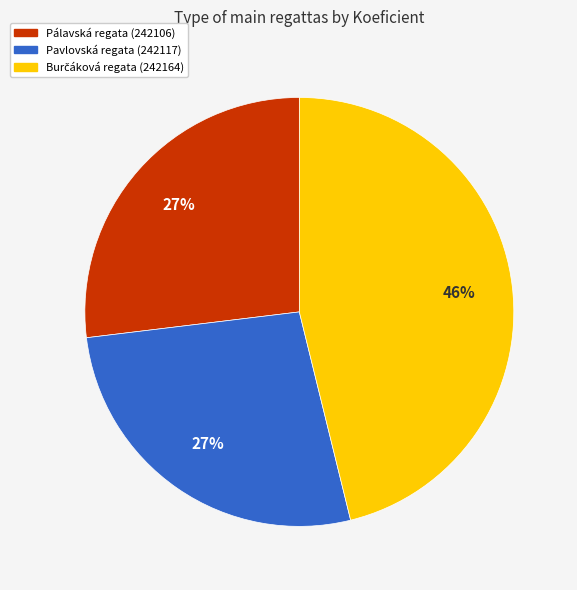

To the nearest percent, what is the average slice percentage?

33%